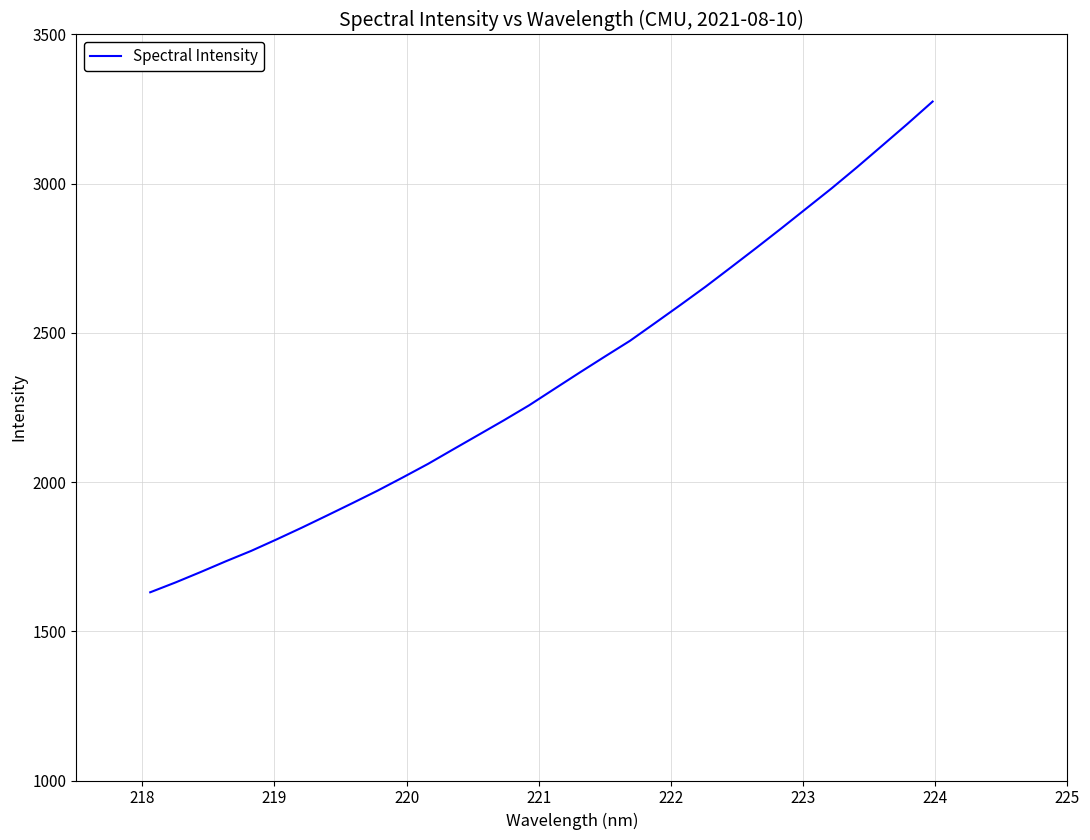

What is the maximum value shown in the chart?

3275.3